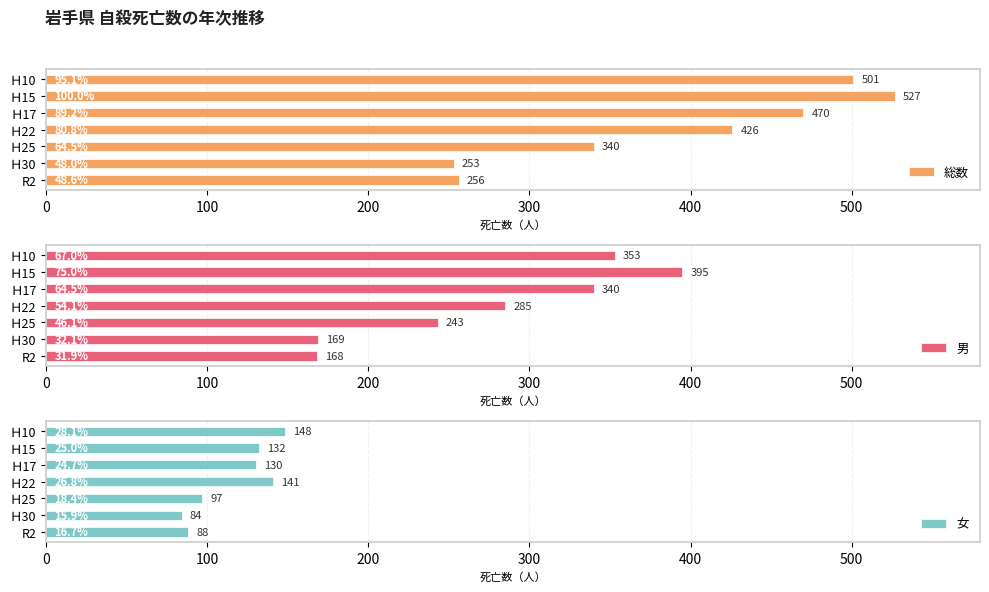

List the labels in order of 総数 value, largest first.

Ｈ15, Ｈ10, Ｈ17, Ｈ22, Ｈ25, R2, Ｈ30